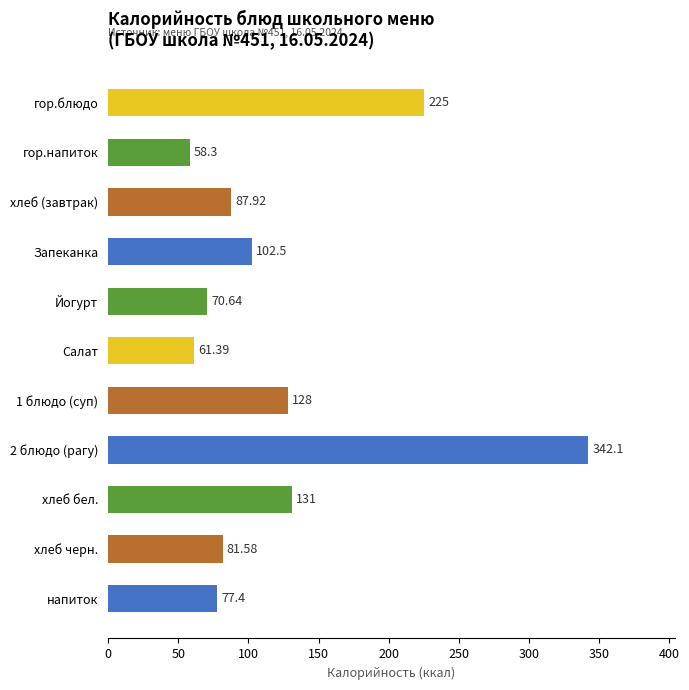

What is the minimum value shown in the chart?

58.3